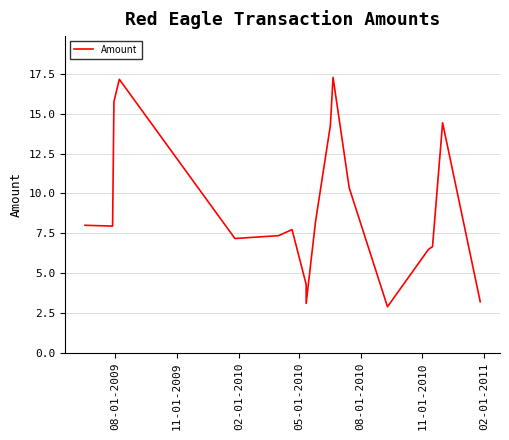

Does the chart display data point markers on the line(s)?

No